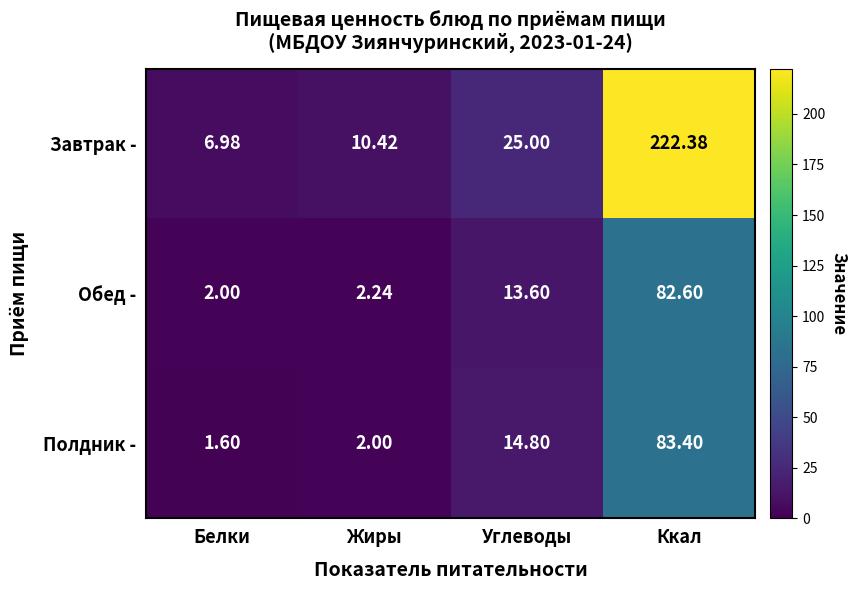

Where is Полдник - nearest to the value 42?

Углеводы